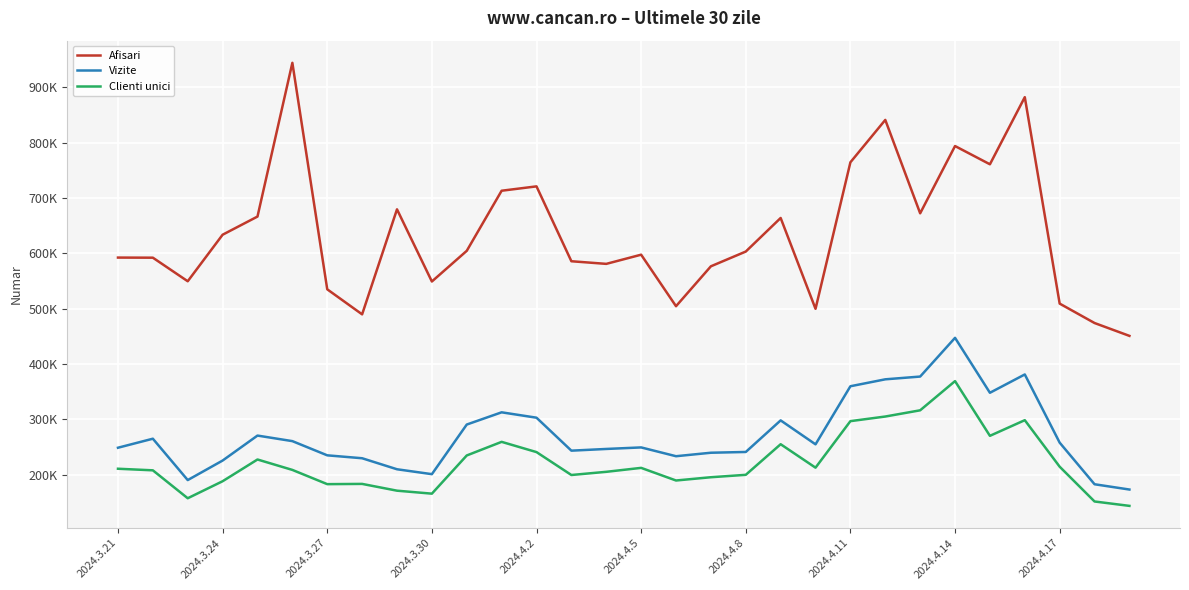

Does the chart display data point markers on the line(s)?

No